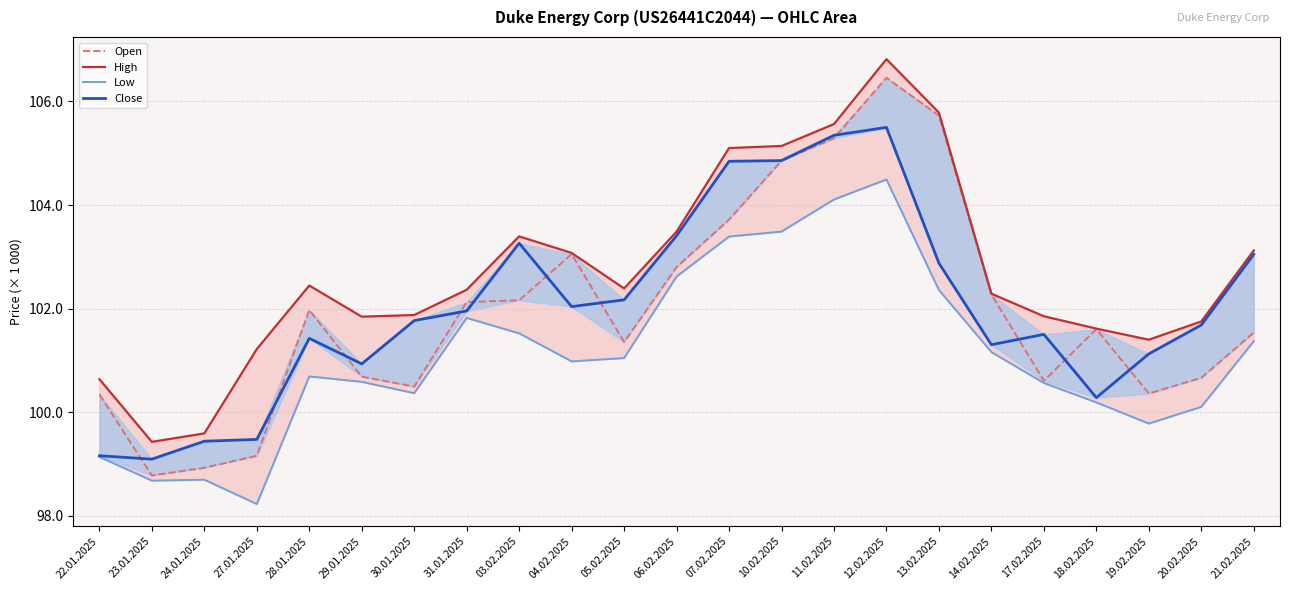

List the series in order of their peak value, lowest first.

Low, Close, Open, High